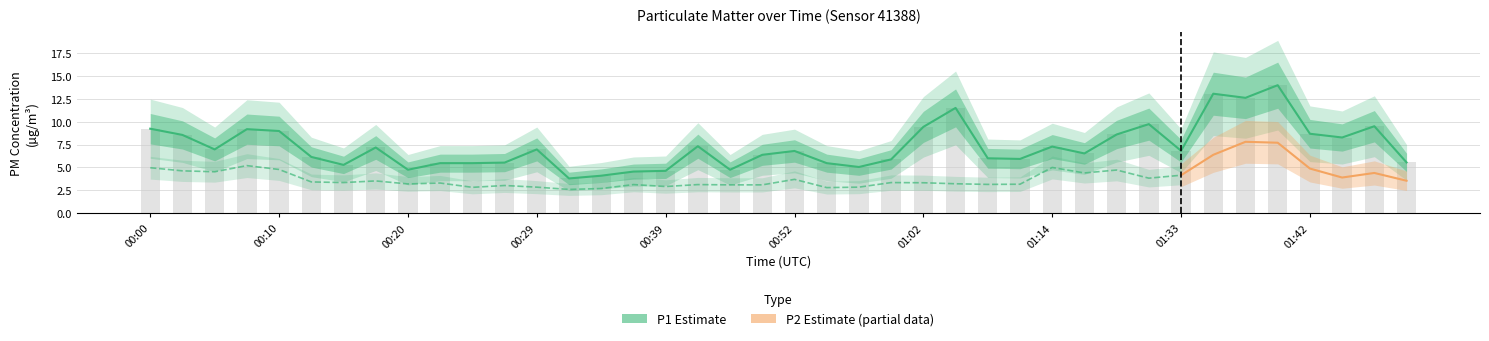

What is the value of the 8th bar from the left?

7.2